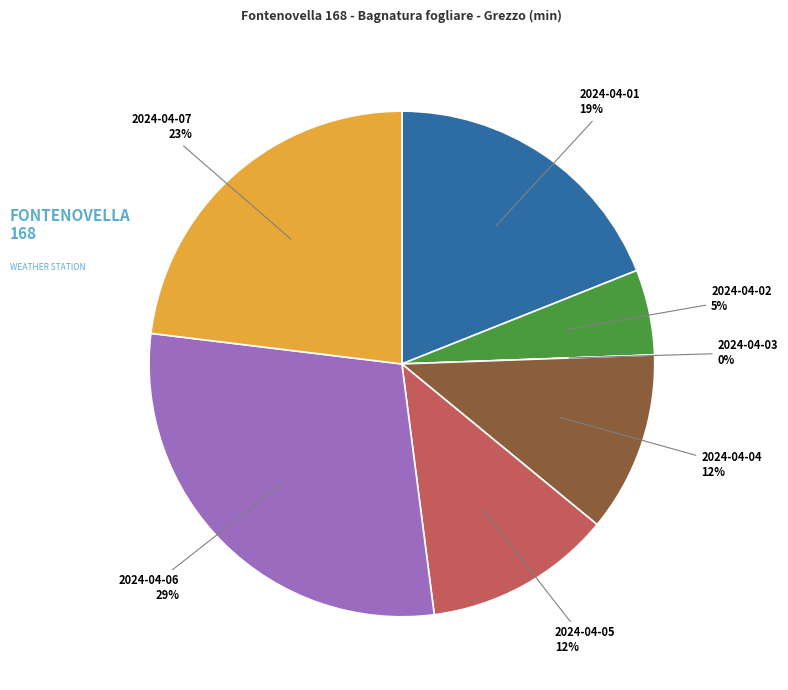

Does 2024-04-07 account for over 50% of the chart?

No